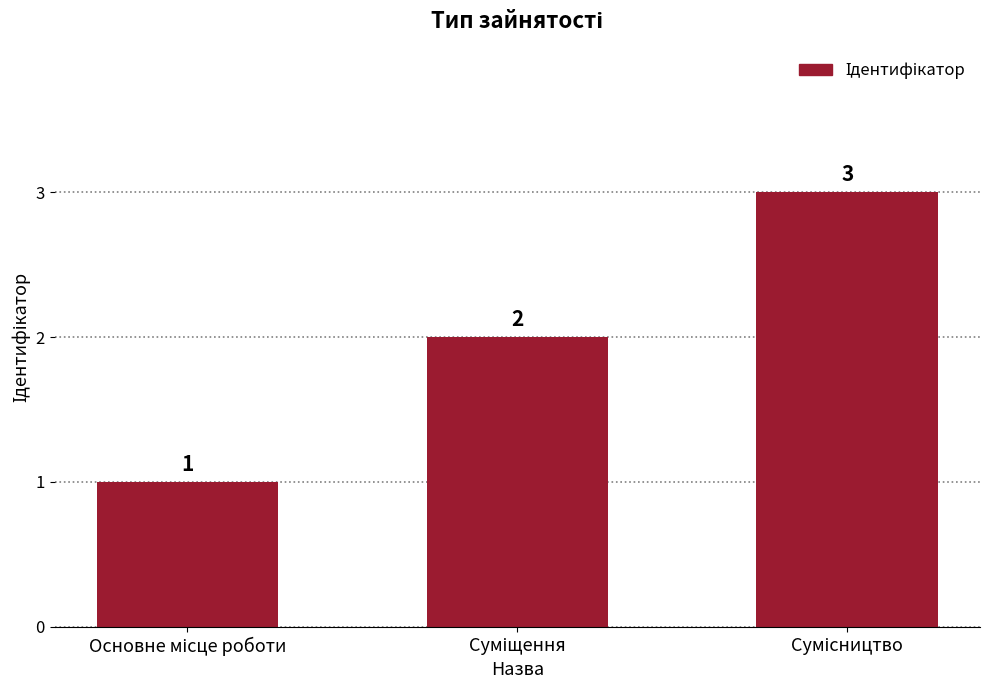

What is the value of the 1st bar from the left?

1